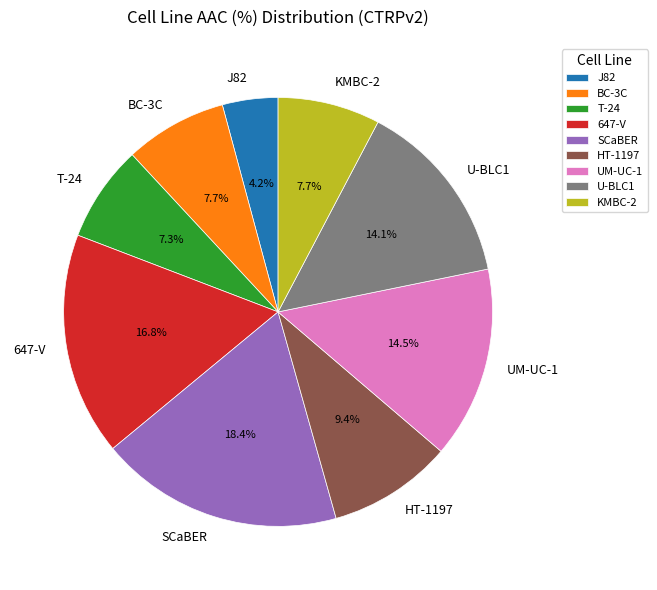

Approximately how many times larger is the value at J82 compared to UM-UC-1?

0.3